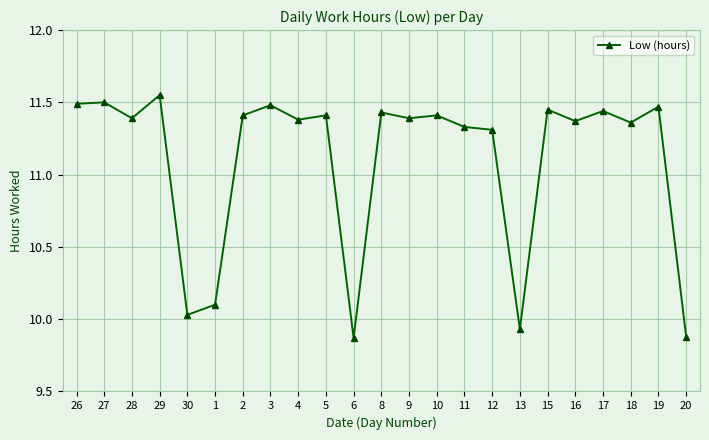

True or false: the data shows 2.6 at 11.

False